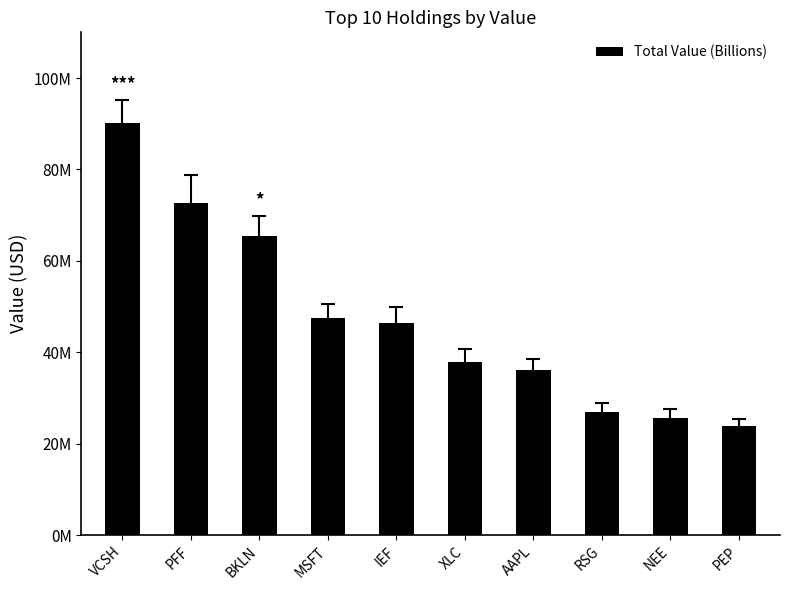

Is it true that the value at RSG is 26929000?

True